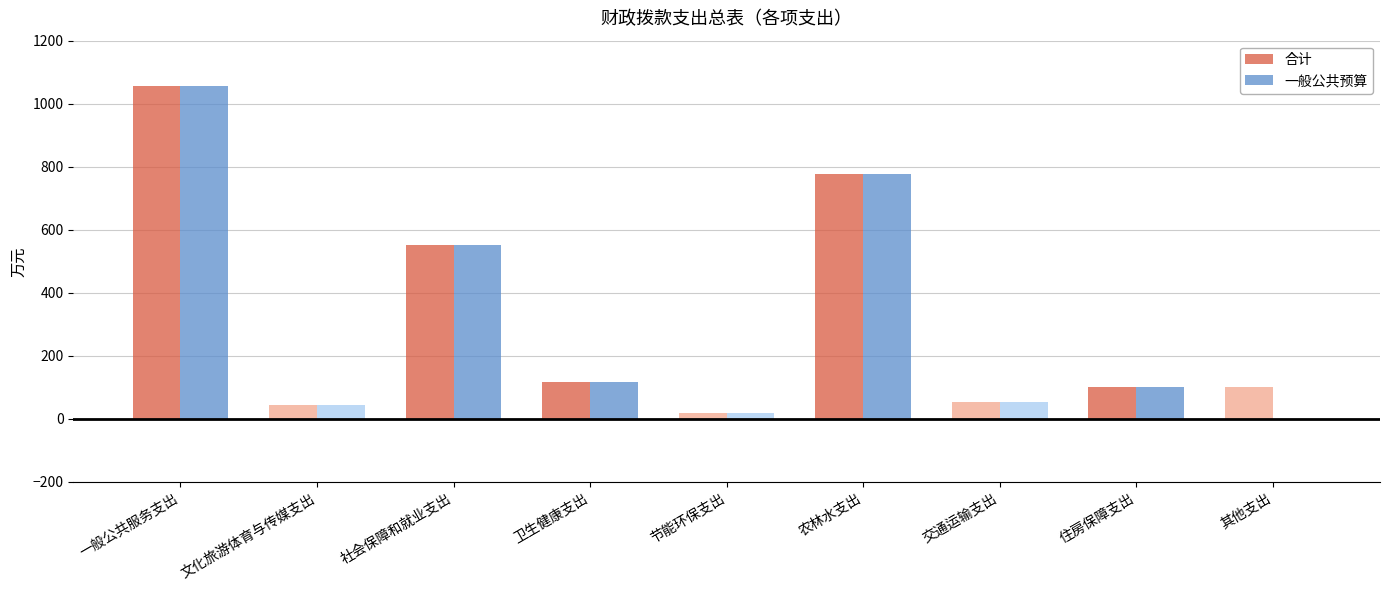

Which category has the highest value in the 合计 series?

一般公共服务支出